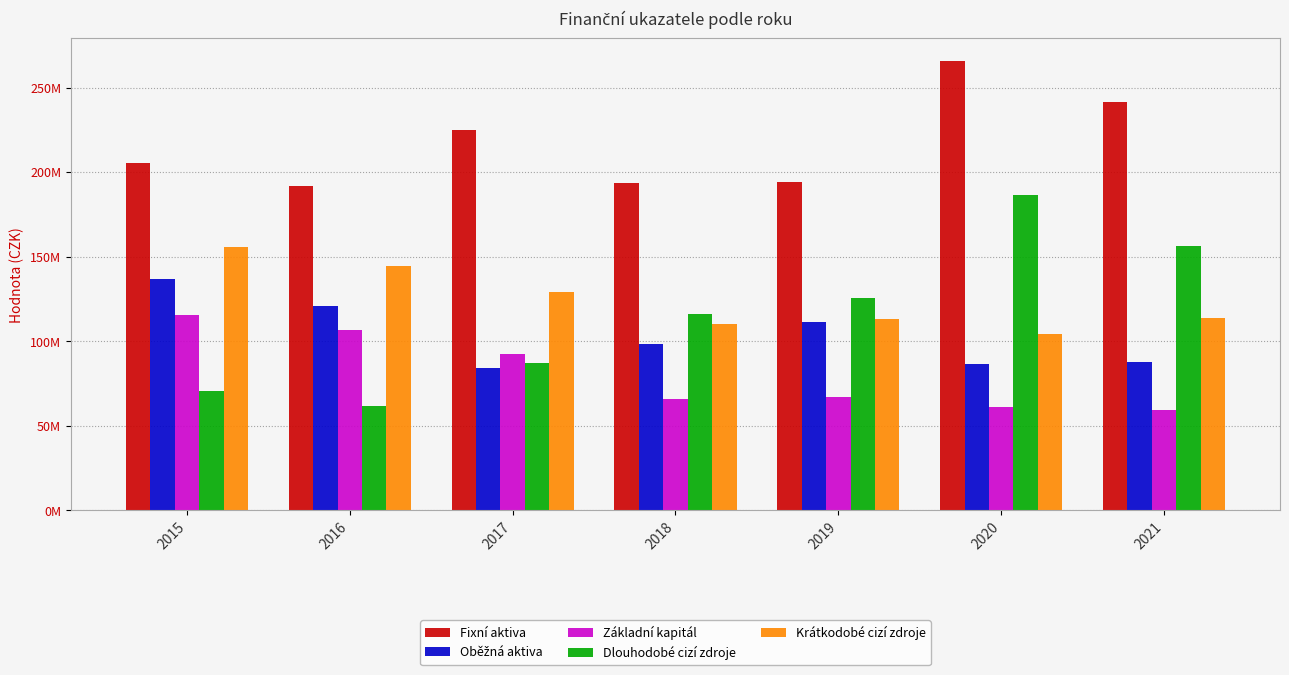

Reading left to right, transcribe all the data shown in this chart.

Fixní aktiva: 205415331.5	191733805.8	224798978.5	193573974.4	194244205.8	265747286.1	241733368.2
Oběžná aktiva: 136633263.2	121066345.4	84198629.4	98557685.1	111508779.6	86674712.1	87891625.0
Základní kapitál: 115622063.6	106847694.0	92714575.2	65665715.7	66909069.5	61120870.0	59084280.5
Dlouhodobé cizí zdroje: 70523246.2	61638793.1	87156639.9	116347322.4	125657712.6	186714740.1	156528910.2
Krátkodobé cizí zdroje: 155903284.8	144313664.2	129126392.8	110118621.4	113186203.3	104586388.1	114011802.6